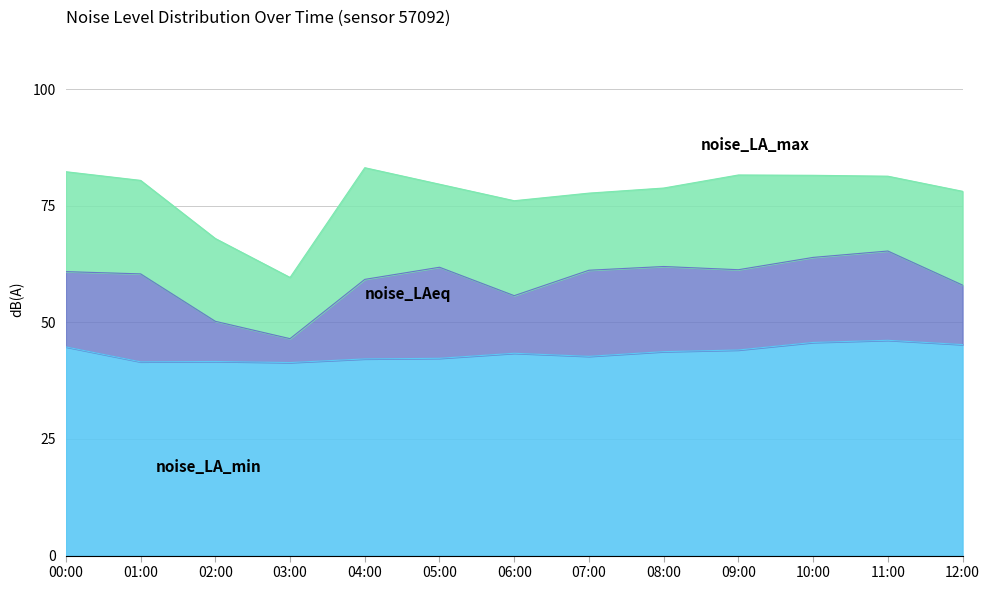

Which series has the largest range (max minus min)?

noise_LA_max